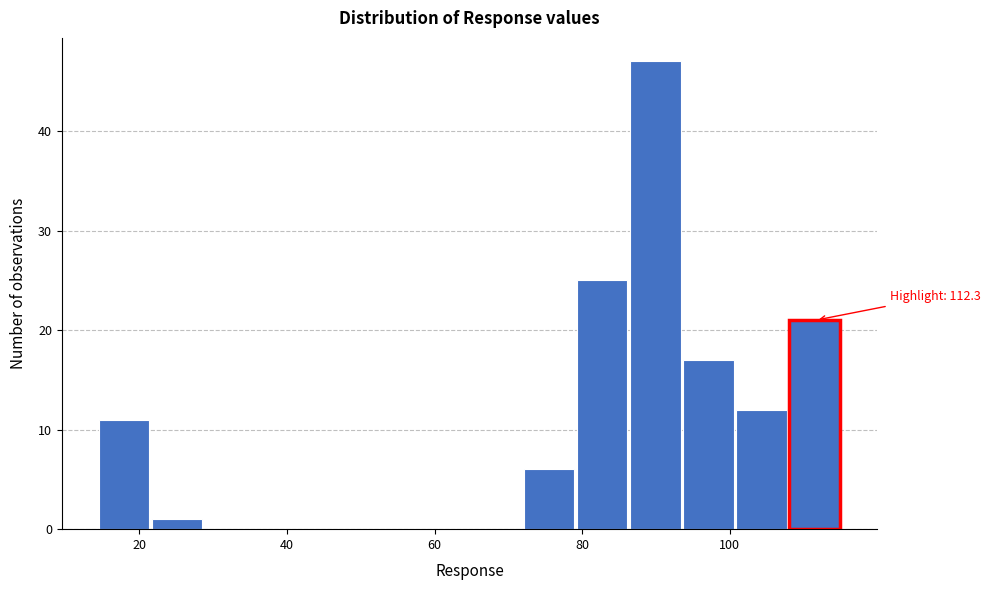

Around what value on the x-axis is the tallest bar? Give the approximate position of its centre, as read against the axis.

90